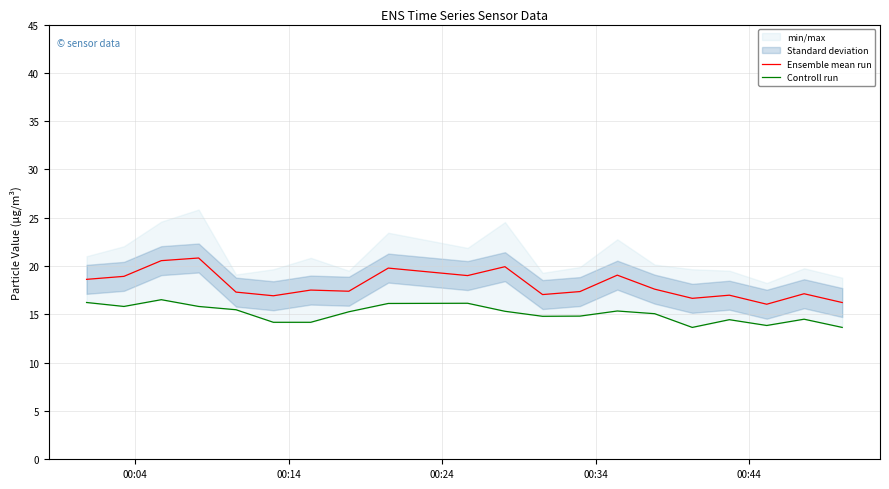

In Controll run, how many points are lower than both neighbors (excluding endpoints)?

4